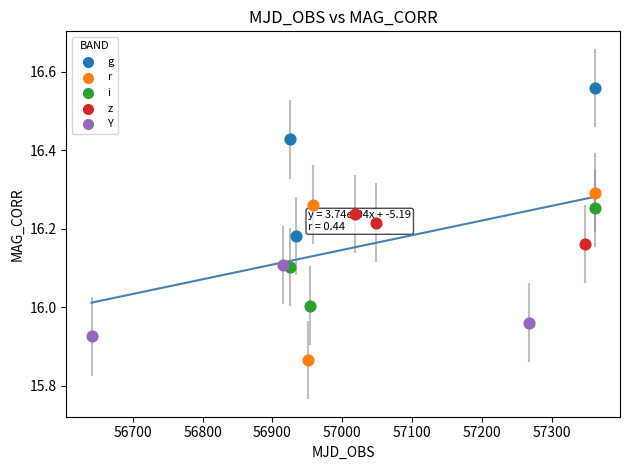

Which series reaches the maximum Y coordinate?

g